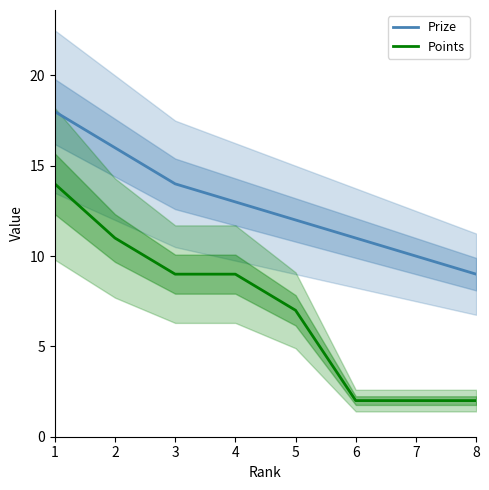

Rank the series by their average value, from lowest to highest.

Points, Prize